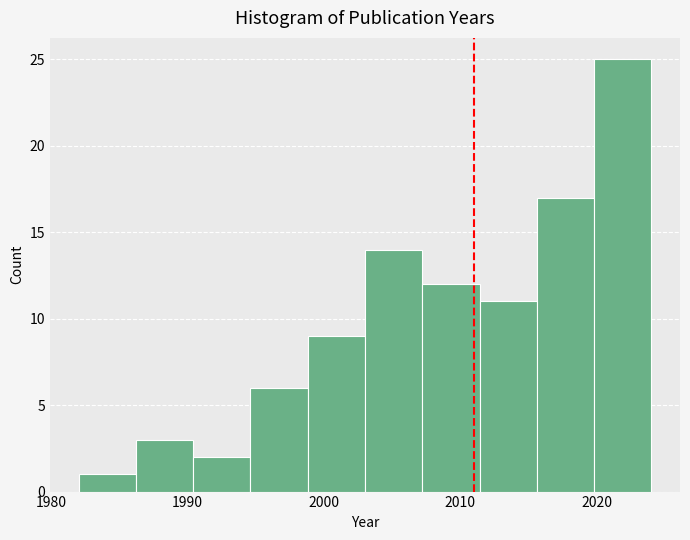

Reading left to right, transcribe this chart: for each bar, give the range it covers on the x-axis and its height. Neither the bar edges nor the heights are printed on the chart, so give them approximately, as read against the axes.

1982.0 to 1986.2: 1
1986.2 to 1990.4: 3
1990.4 to 1994.6: 2
1994.6 to 1998.8: 6
1998.8 to 2003.0: 9
2003.0 to 2007.2: 14
2007.2 to 2011.4: 12
2011.4 to 2015.6: 11
2015.6 to 2019.8: 17
2019.8 to 2024.0: 25